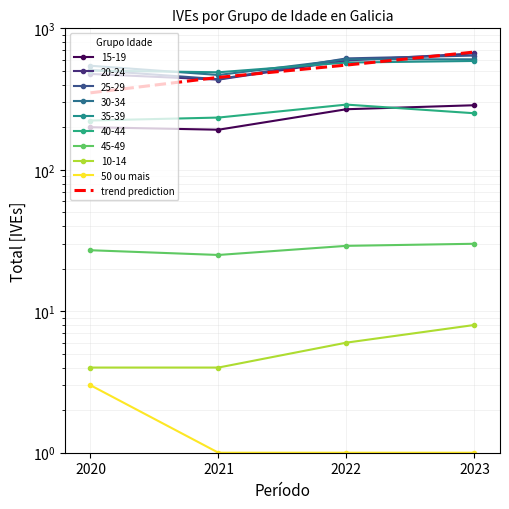

Reading left to right, transcribe all the data shown in this chart.

50 ou mais: 2020=3	2021=1	2022=1	2023=1
trend prediction: 2020=350	2021=450	2022=550	2023=680